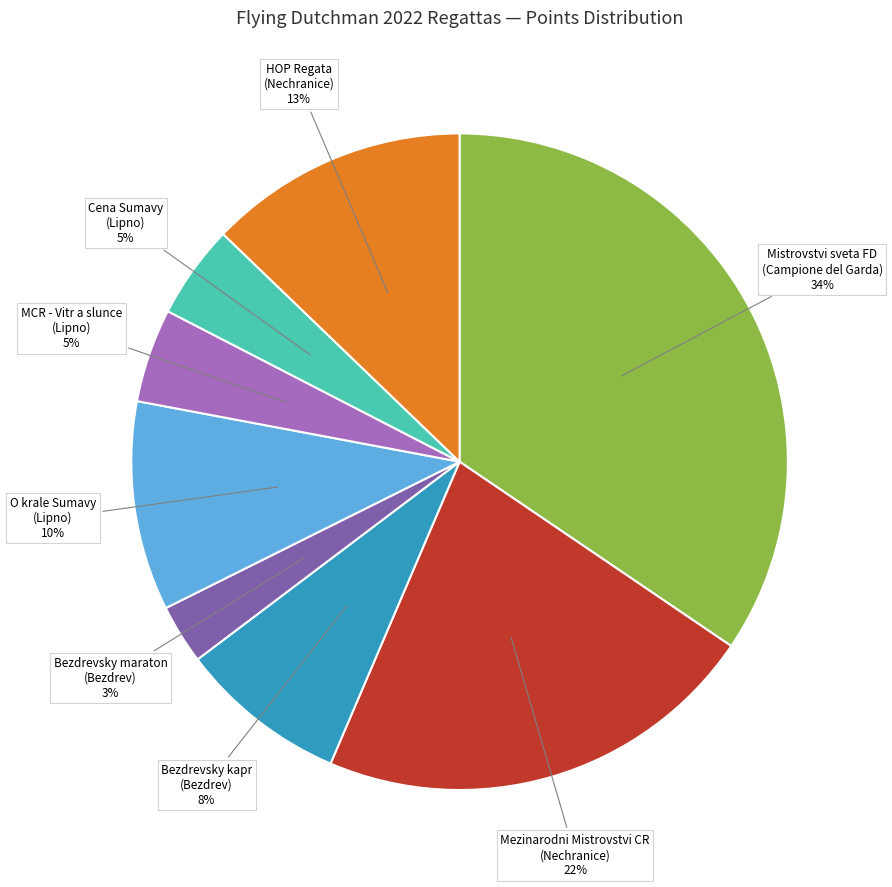

Is there any slice that represents more than half of the pie?

No